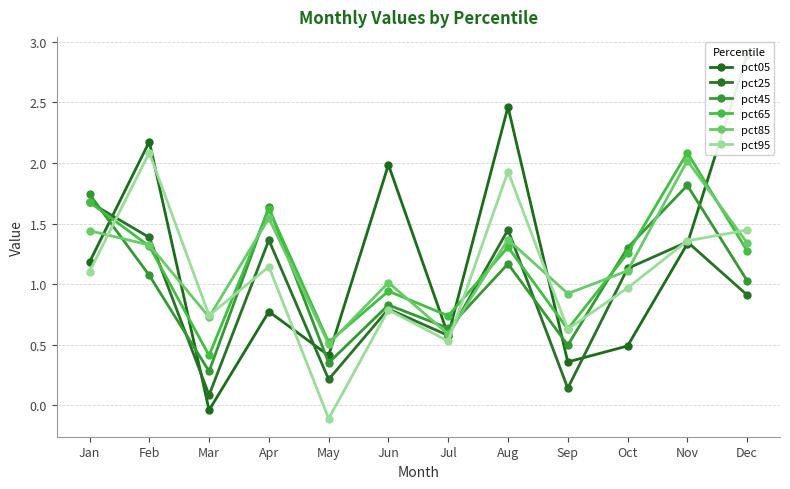

How many times do pct65 and pct95 cross each other?

5